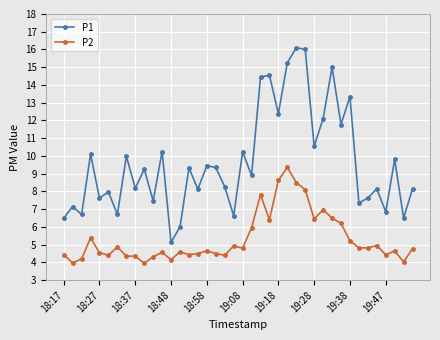

Which series has the widest spread of values?

P1